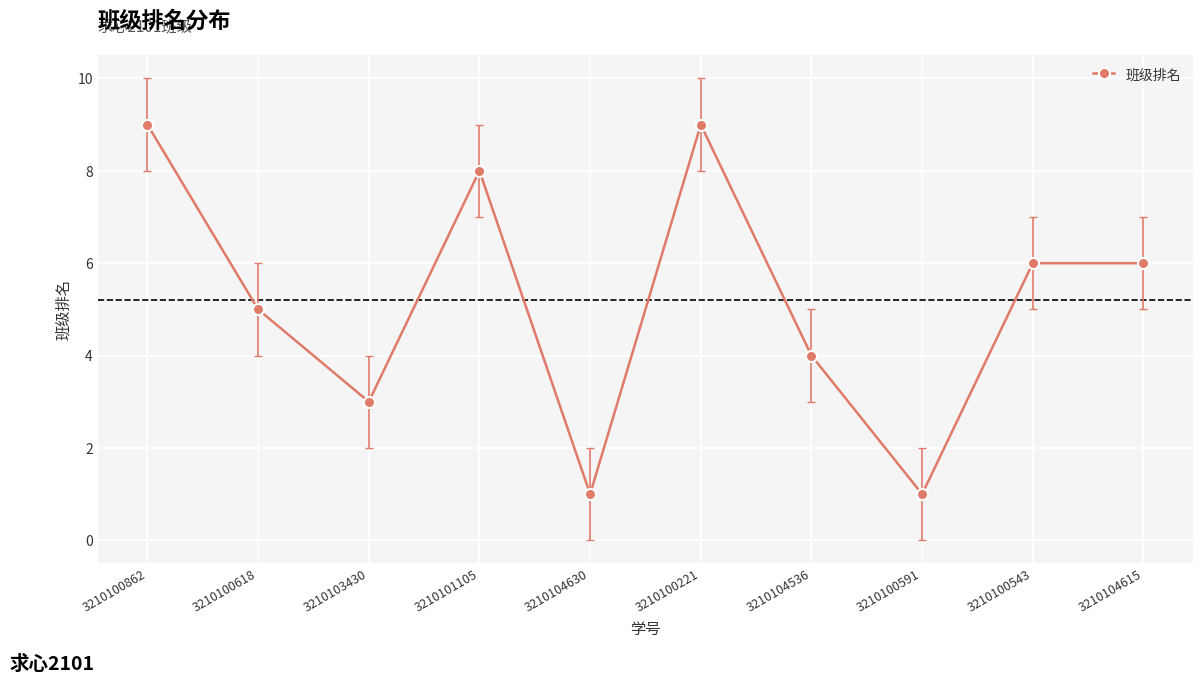

What is the maximum value shown in the chart?

9